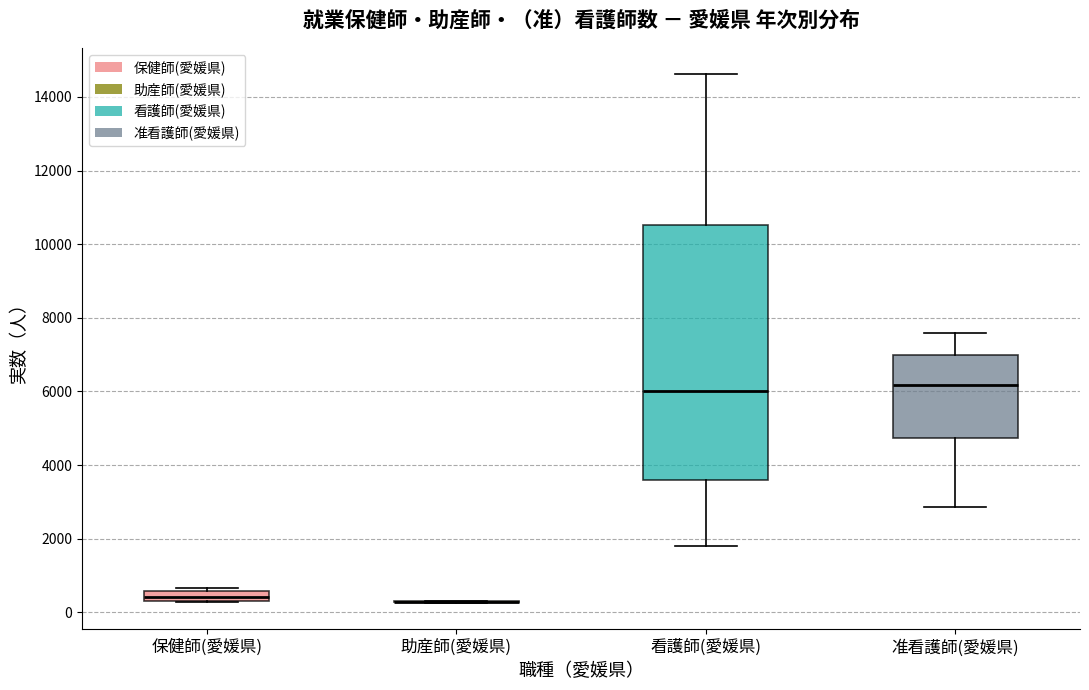

Where does the median line of the box for 准看護師(愛媛県) sit on the y-axis? The values are not printed on the chart, so give them approximately, as read against the axis.

6200